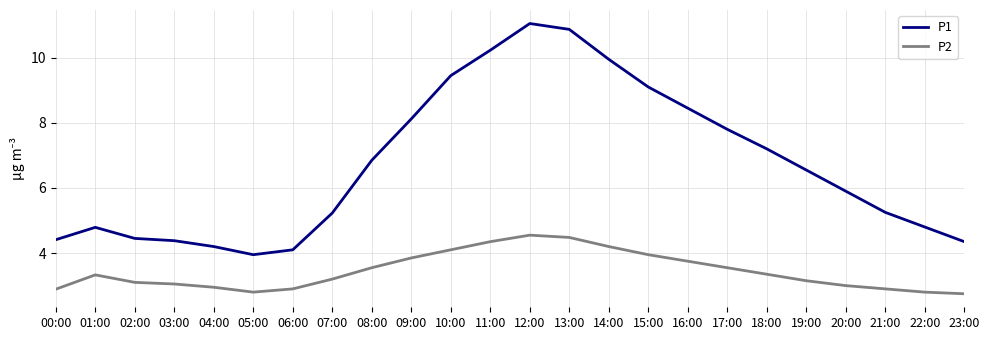

What position from the right is 05:00?

19